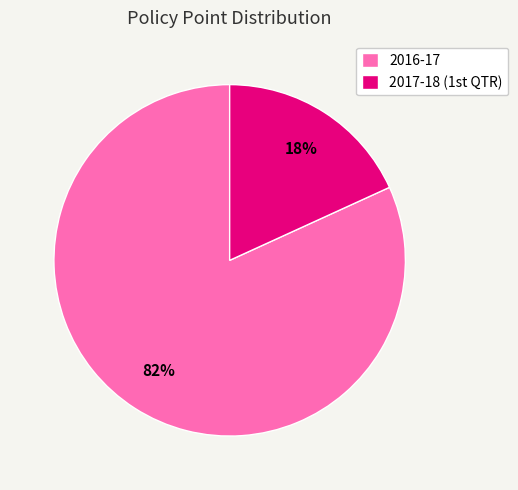

How many segments does this pie chart have?

2